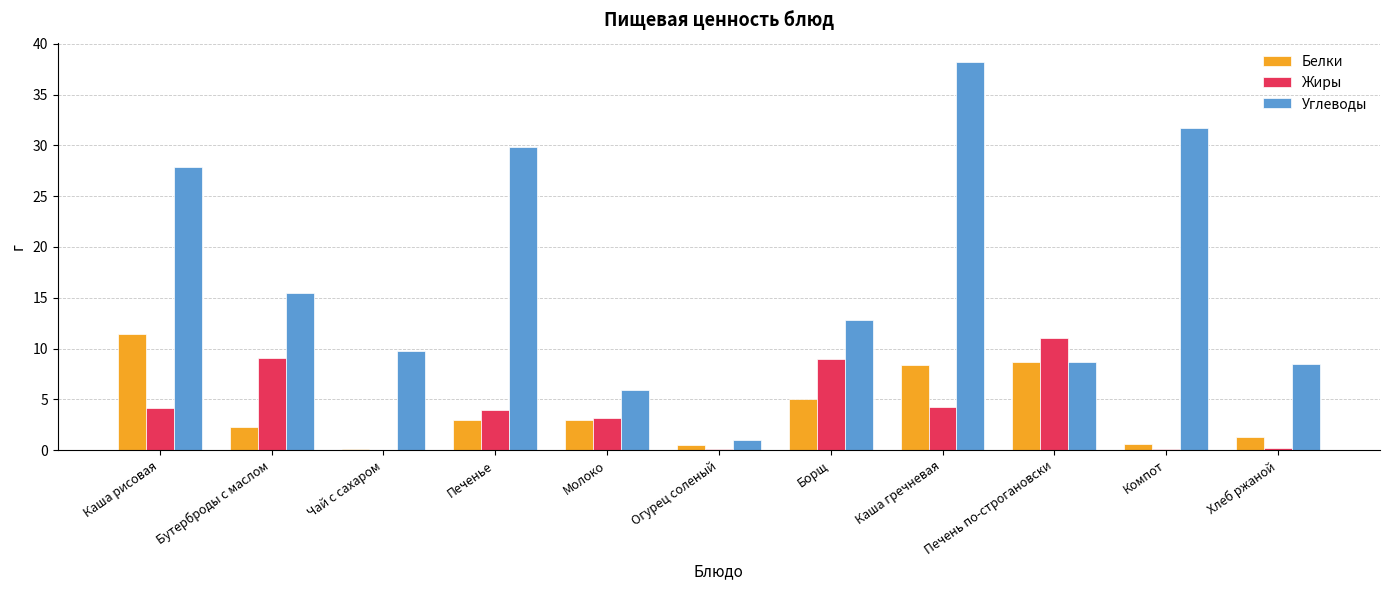

Which series has the largest total across all categories?

Углеводы